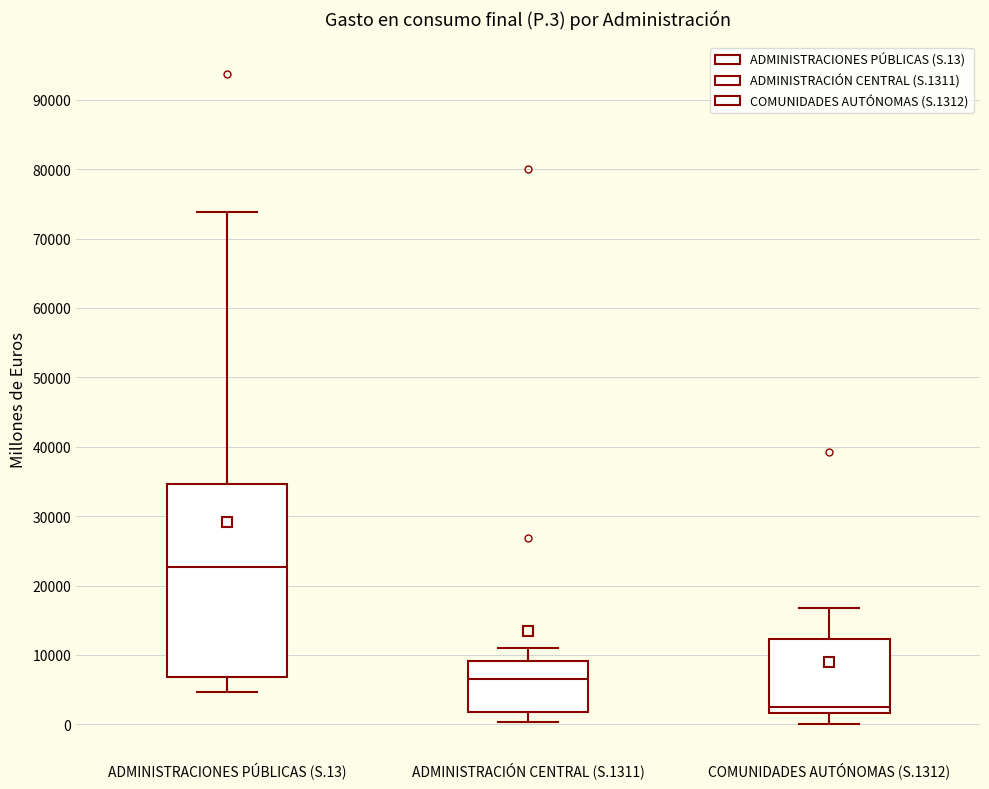

Comparing the boxes themselves (not the whiskers), which one is the tallest?

ADMINISTRACIONES PÚBLICAS (S.13)